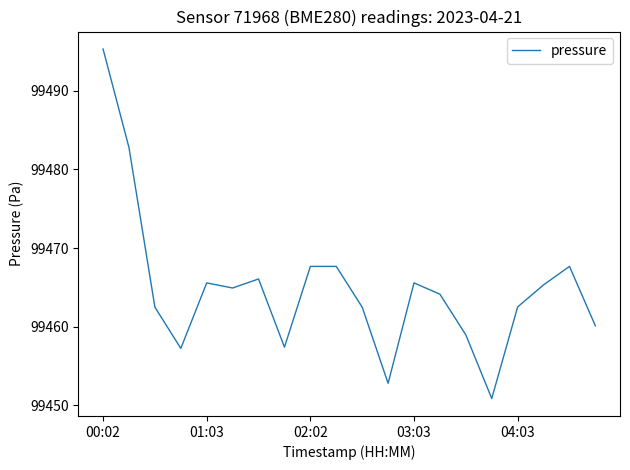

What is the minimum value shown in the chart?

99450.8